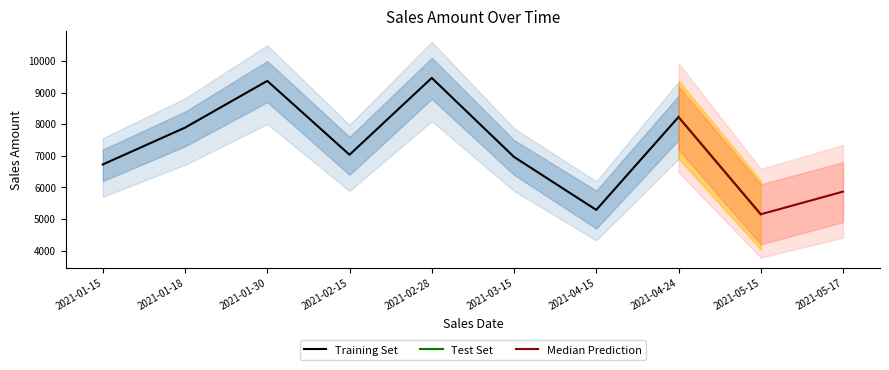

Which series has the largest total across all categories?

Sales Amount (Training)